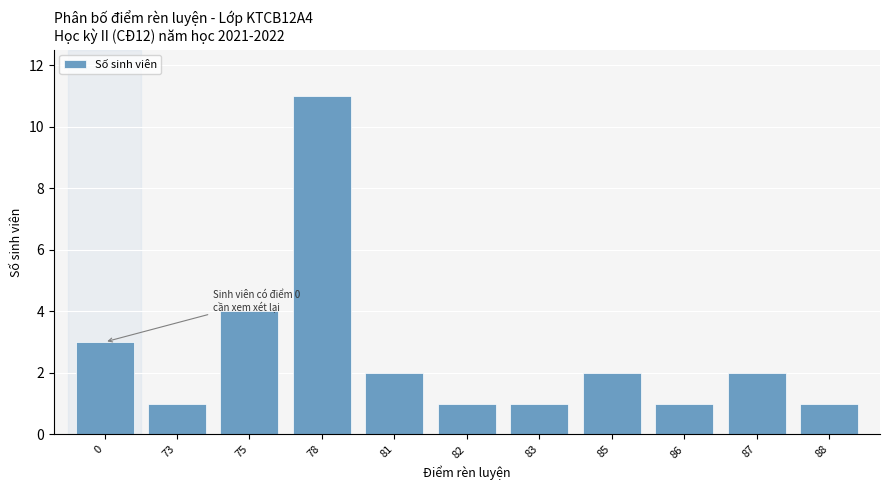

How many series are shown in this chart?

1